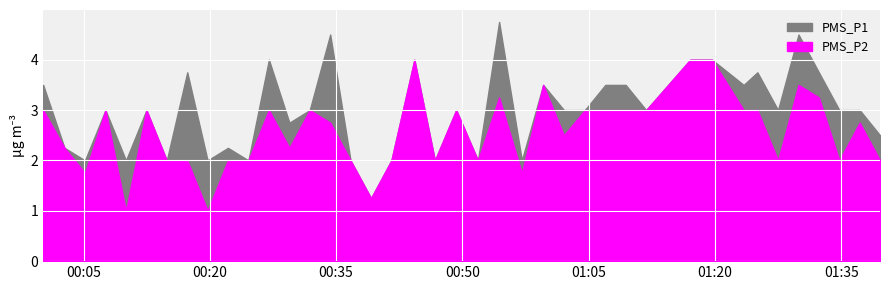

How many lines are shown in the chart?

2